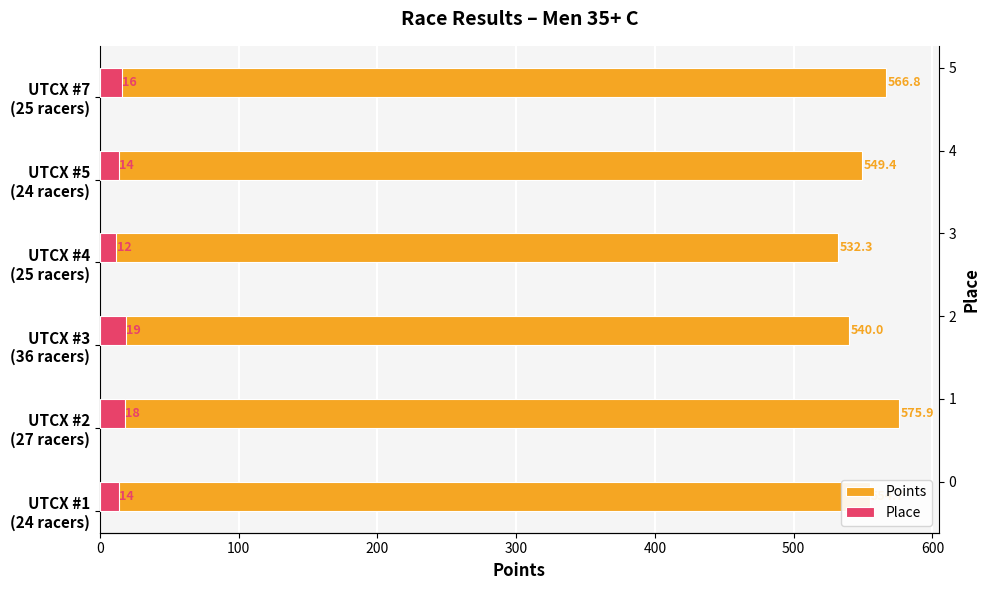

Is it true that Points equals 262.5 at UTCX #1 (24 racers)?

False